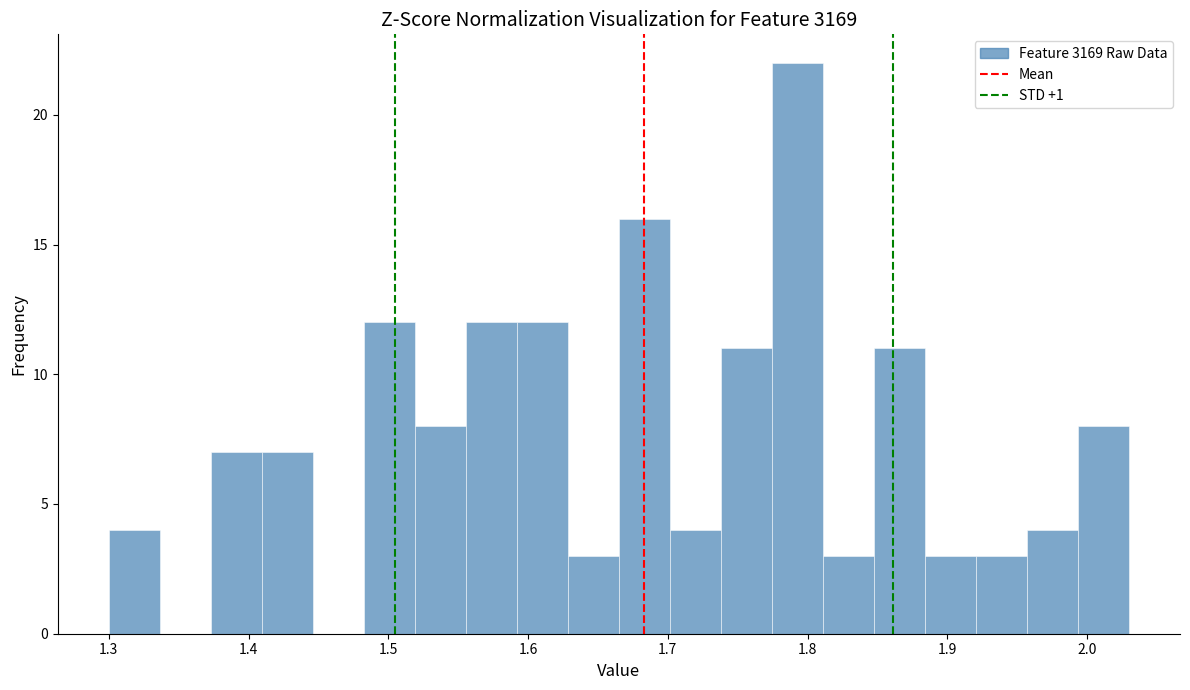

Around what value on the x-axis is the tallest bar? Give the approximate position of its centre, as read against the axis.

1.79